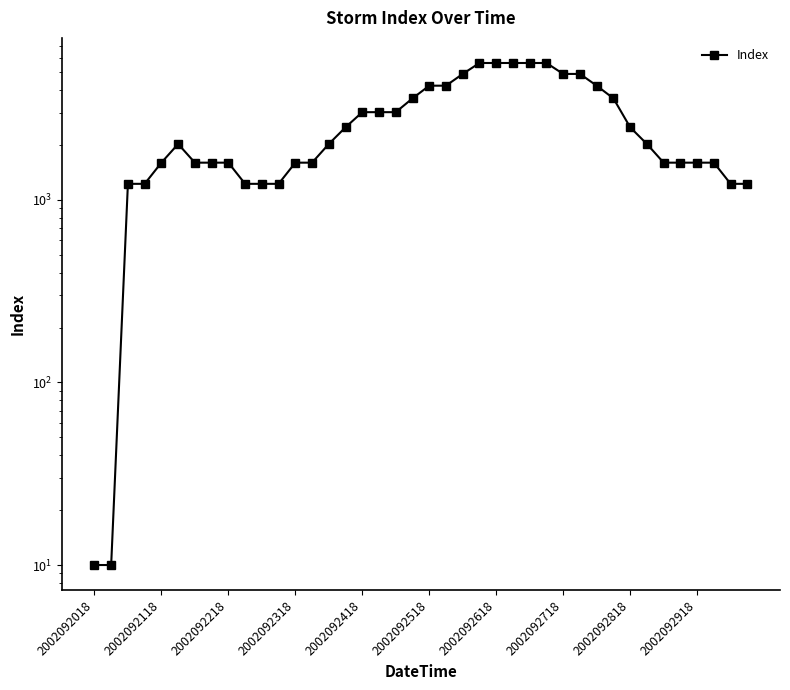

Where is the data nearest to the value 2817?

2002092418